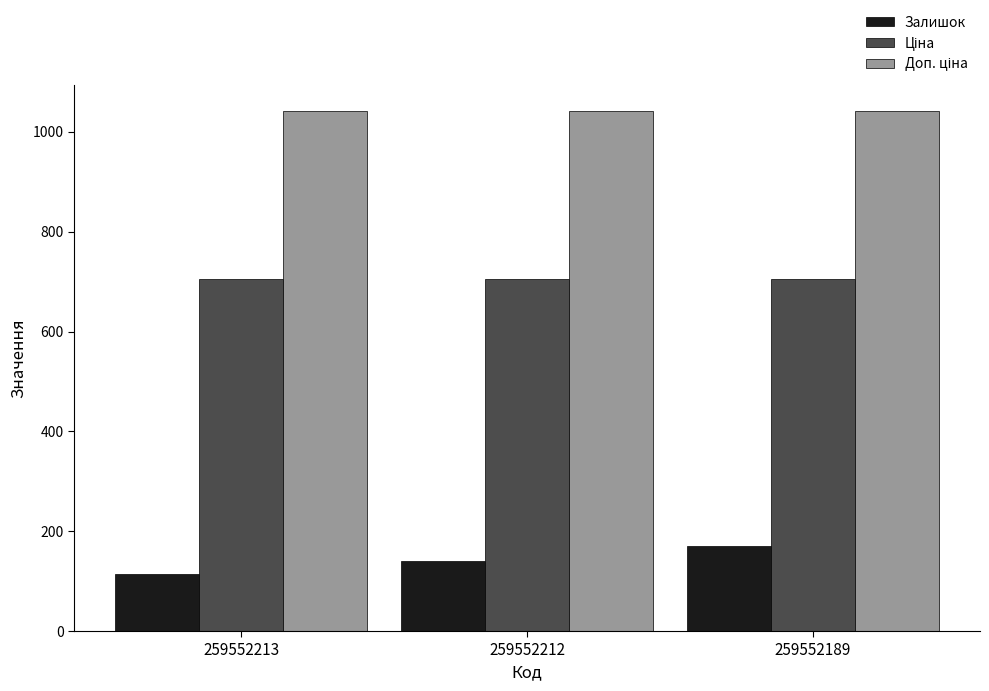

What value does the Залишок series have at 259552213?

115.0